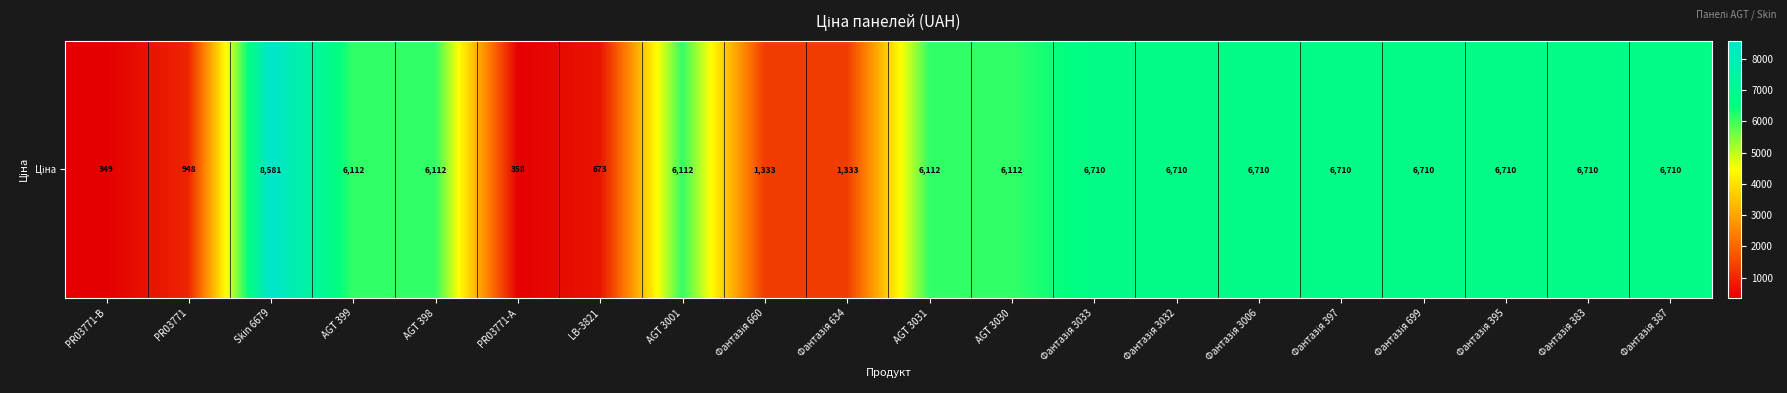

Rank the categories by value from lowest to highest.

PR03771-B, PR03771-А, LB-3821, PR03771, Фантазія 660, Фантазія 634, AGT 399, AGT 398, AGT 3001, AGT 3031, AGT 3030, Фантазія 3033, Фантазія 3032, Фантазія 3006, Фантазія 397, Фантазія 699, Фантазія 395, Фантазія 383, Фантазія 387, Skin 6679